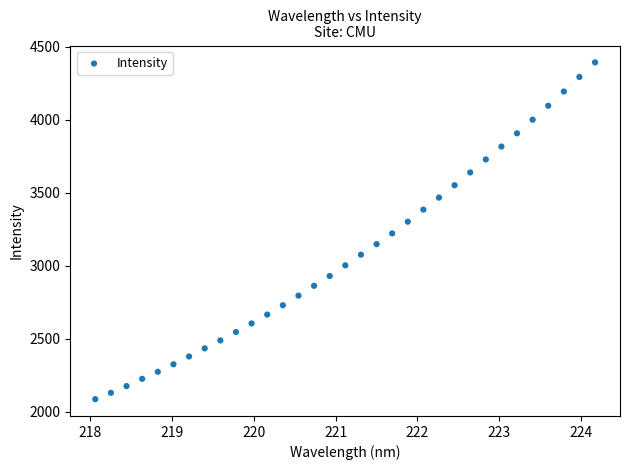

What is the range of X values (max minus min)?

6.1